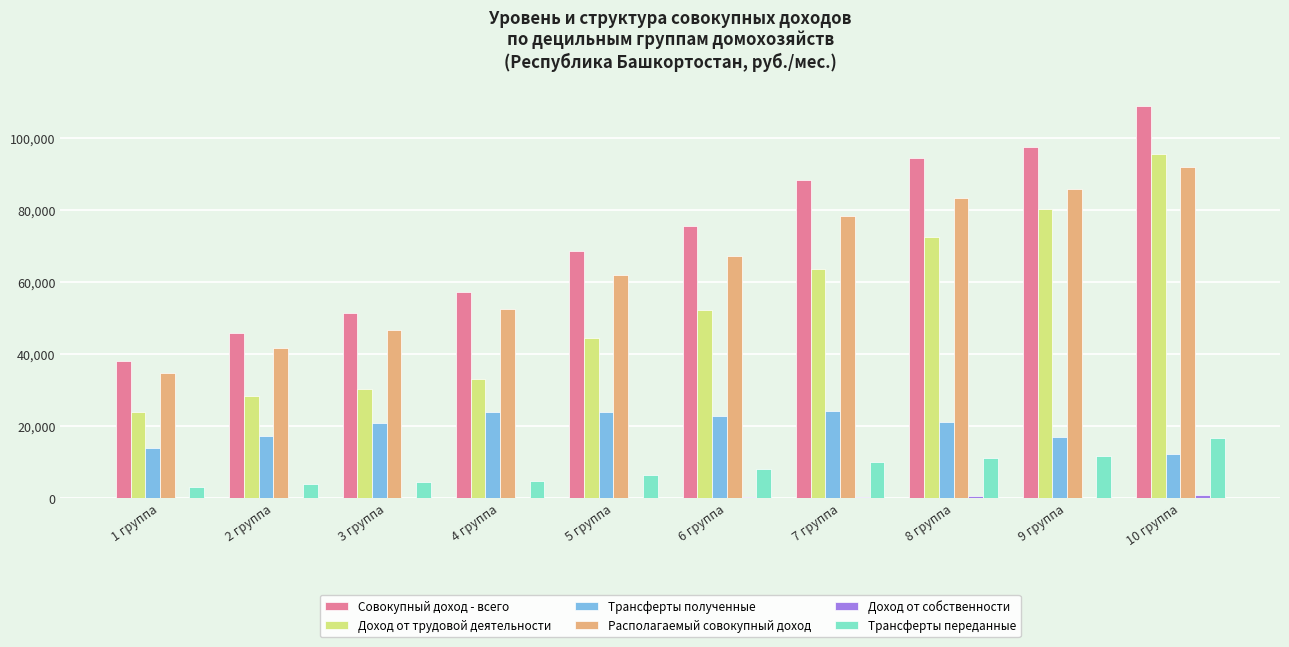

Which series changed the most between 1 группа and 7 группа?

Совокупный доход - всего